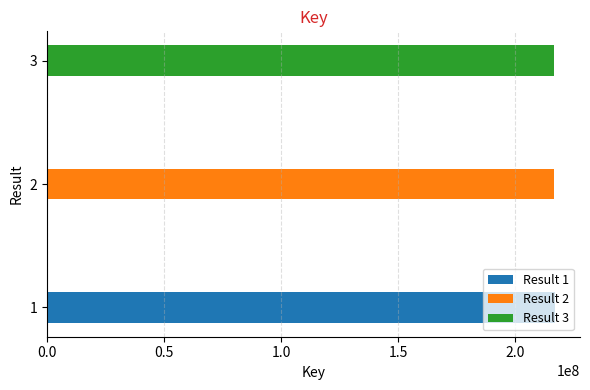

Where is the data nearest to the value 216855655?

3